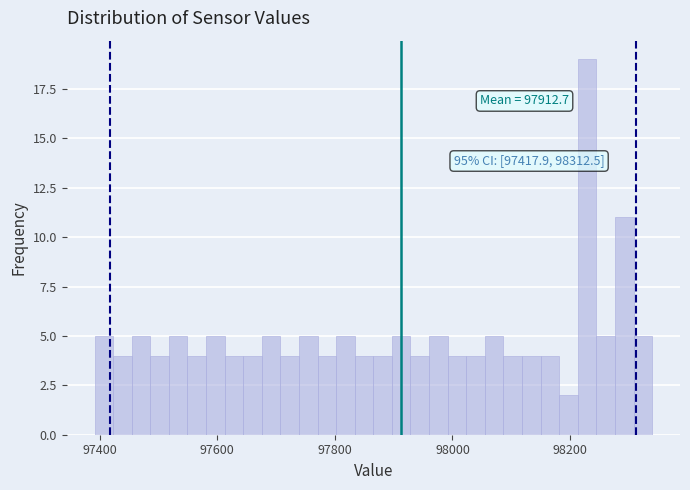

Read against the x-axis, roughly where is the centre of the tallest bar?

98220